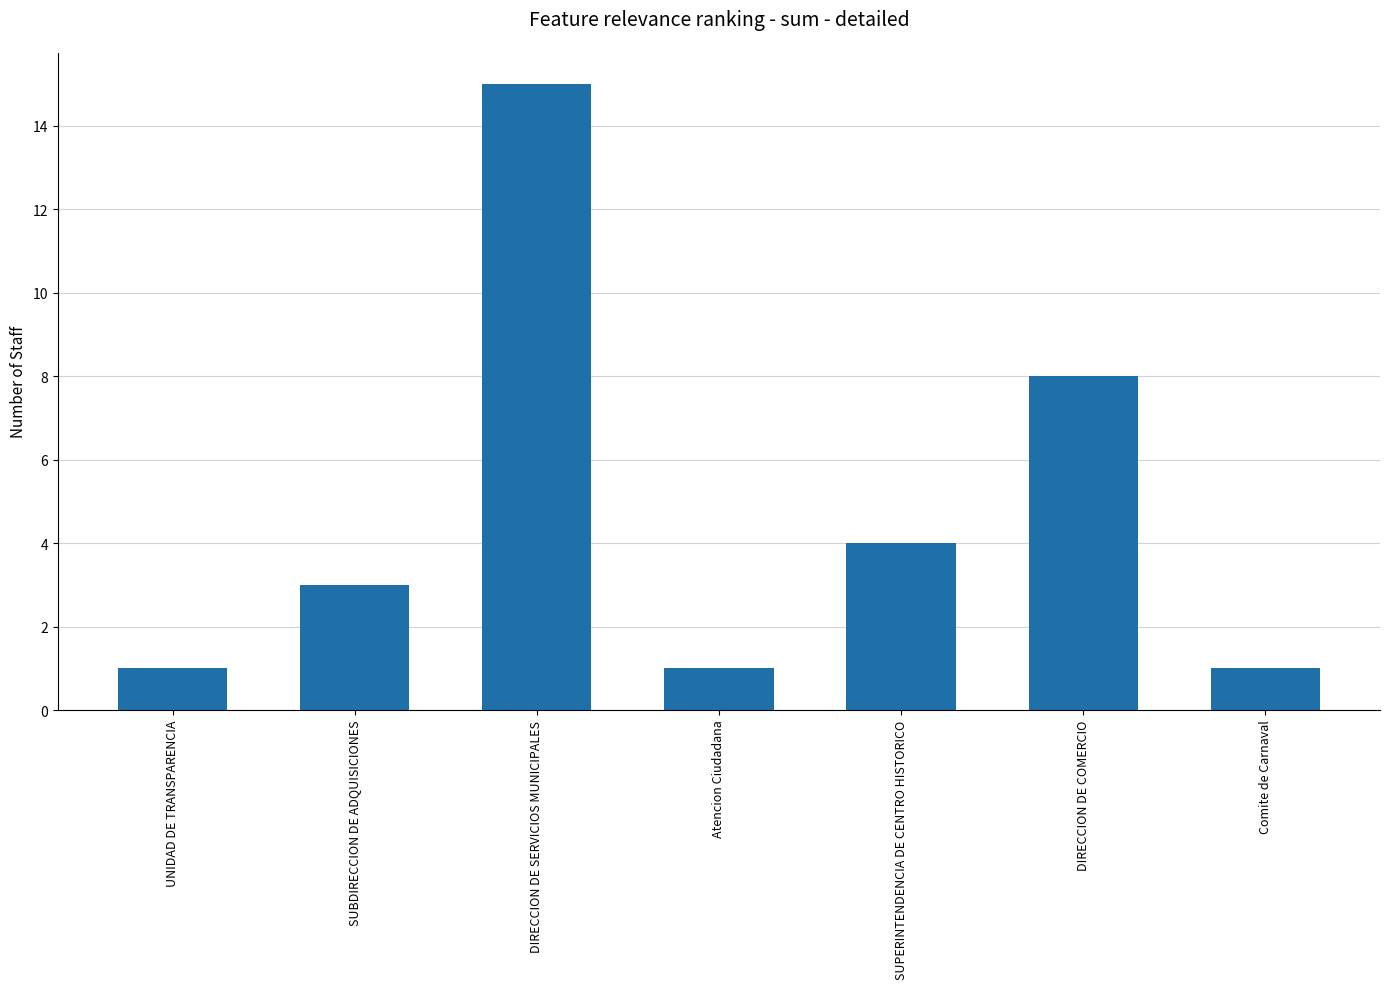

What is the sum of the values at UNIDAD DE TRANSPARENCIA and DIRECCION DE COMERCIO?

9